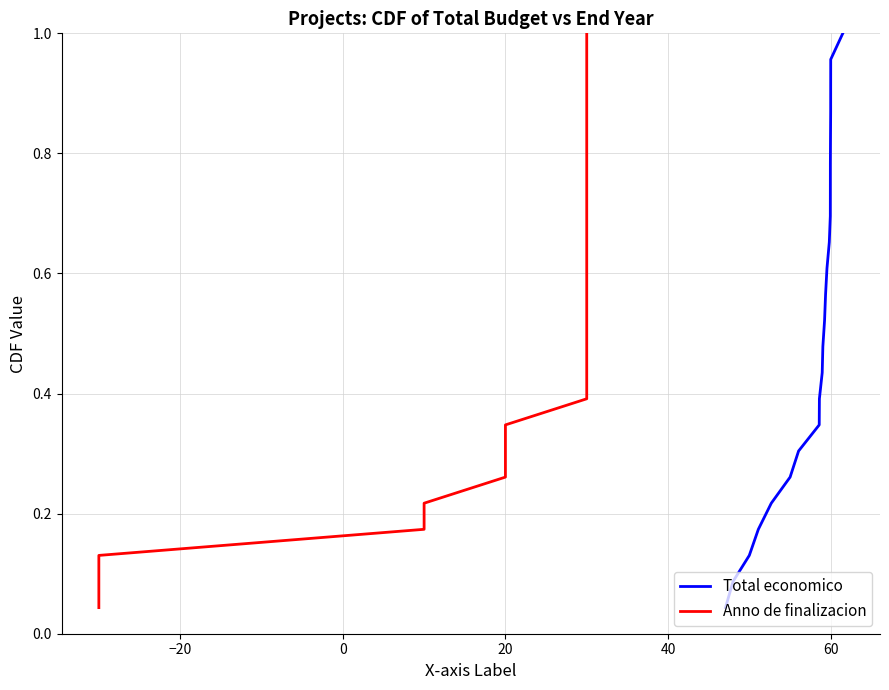

Does the chart have visible grid lines?

Yes